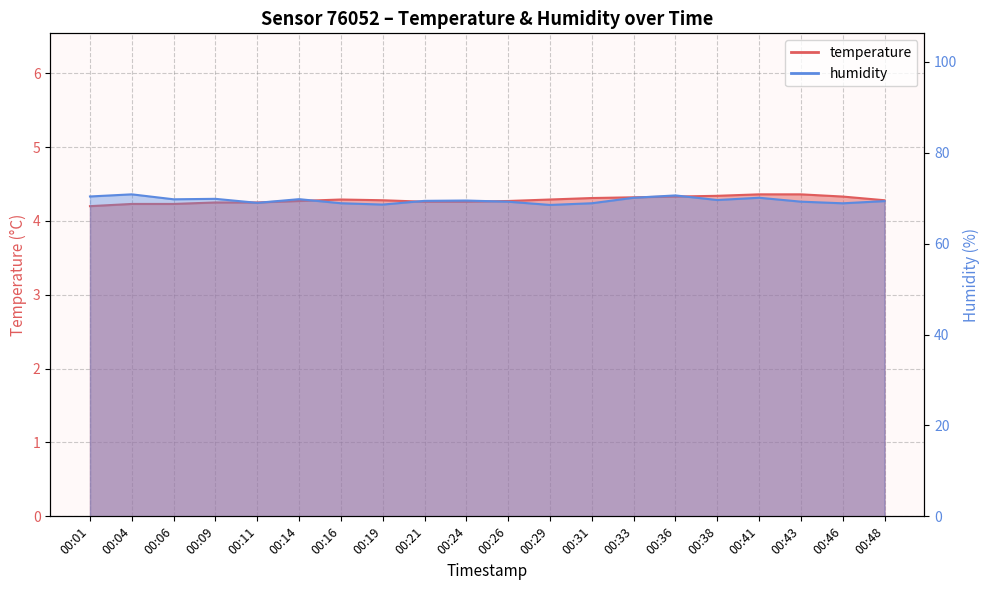

What is the minimum value shown in the chart?

4.2